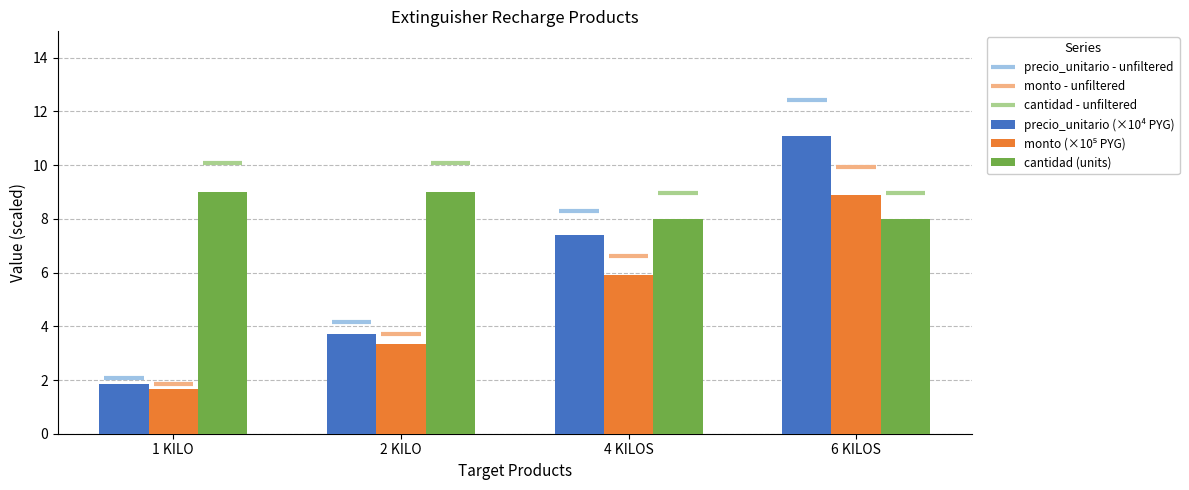

What is the sum of the monto (×10⁵ PYG) values at 4 KILOS and 6 KILOS?

14.8